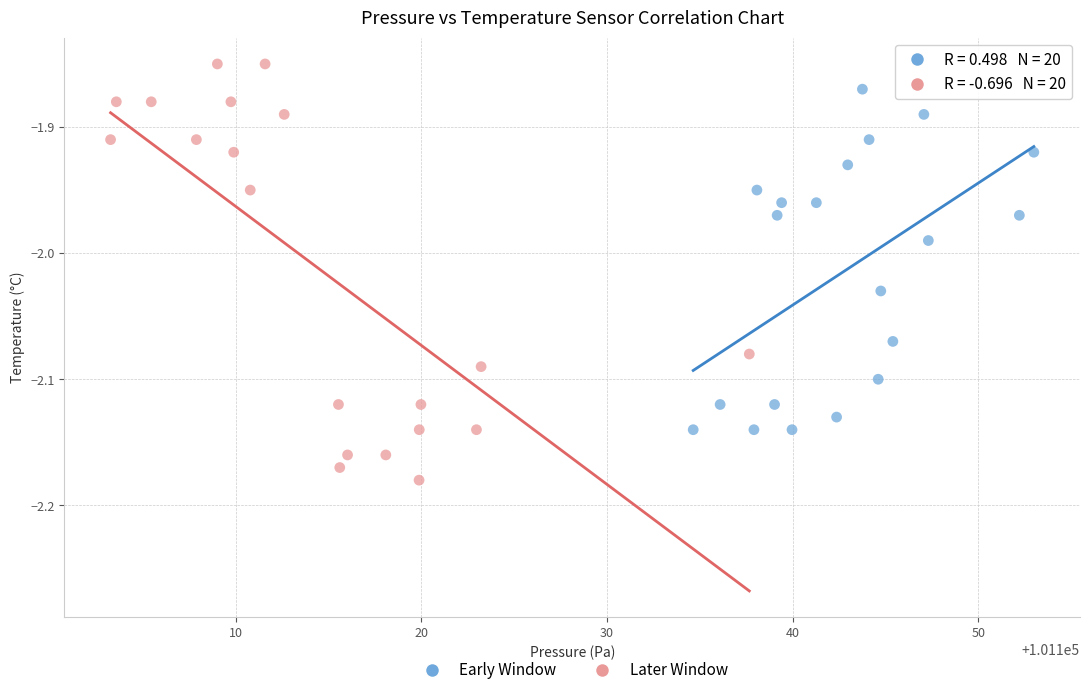

Which series reaches the minimum Y coordinate?

Later Window